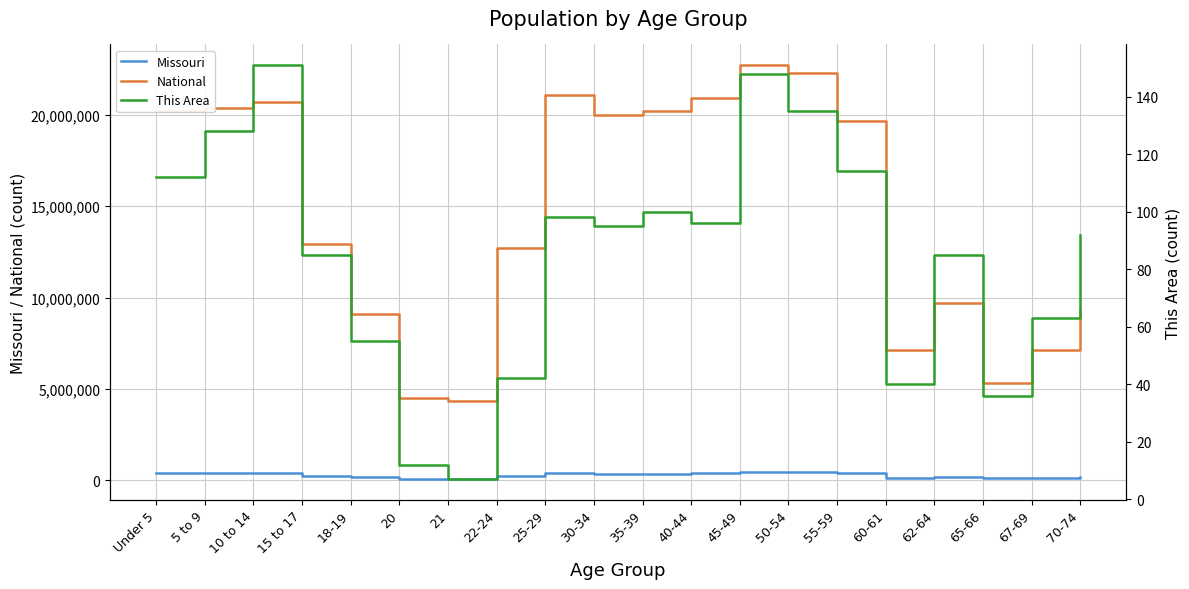

What is the average value of the Missouri series?

280056